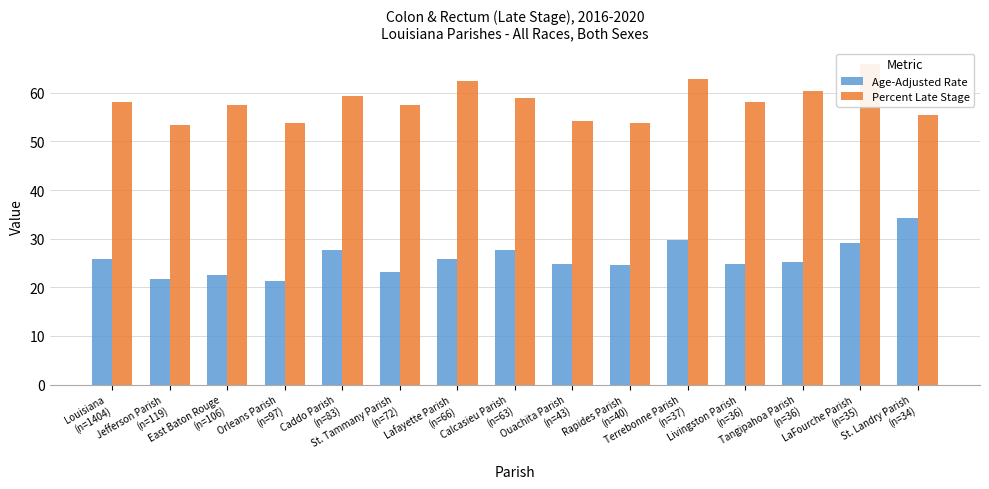

List the series in order of their overall mean, highest first.

Percent Late Stage, Age-Adjusted Rate